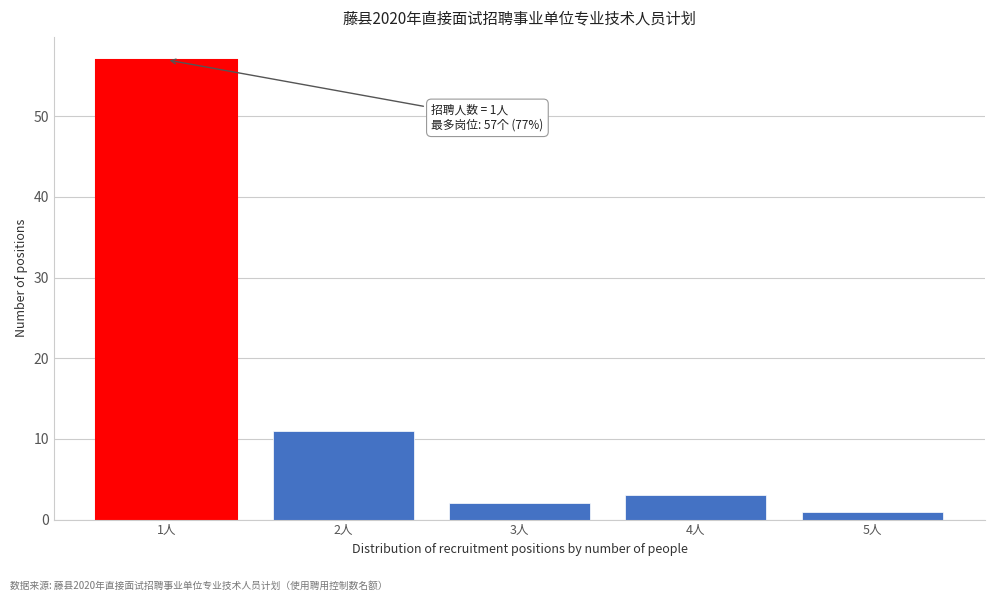

Reading left to right, what are all the values shown in this chart?

1人=57	2人=11	3人=2	4人=3	5人=1